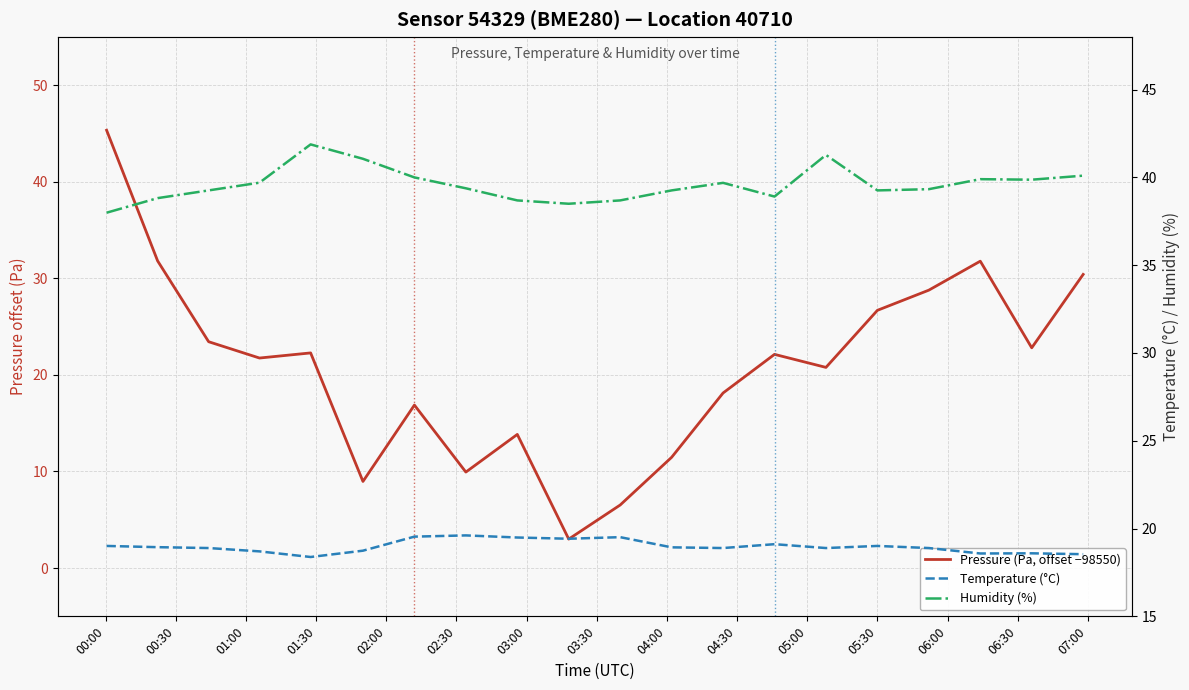

True or false: Humidity (%) and Pressure (Pa, offset −98550) intersect in this chart.

True